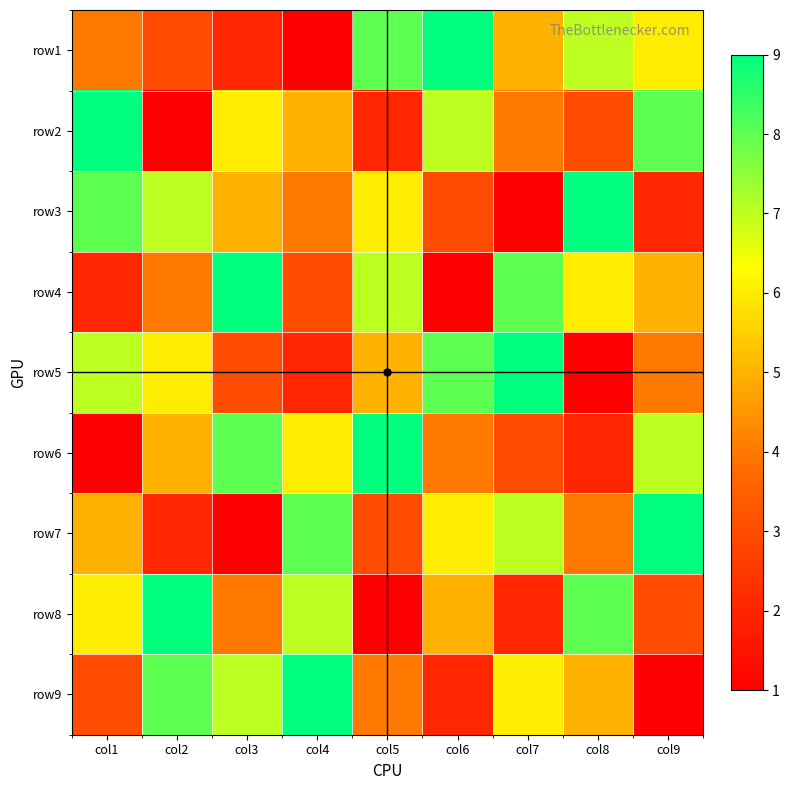

At which category is the sum across all series the highest?

col1